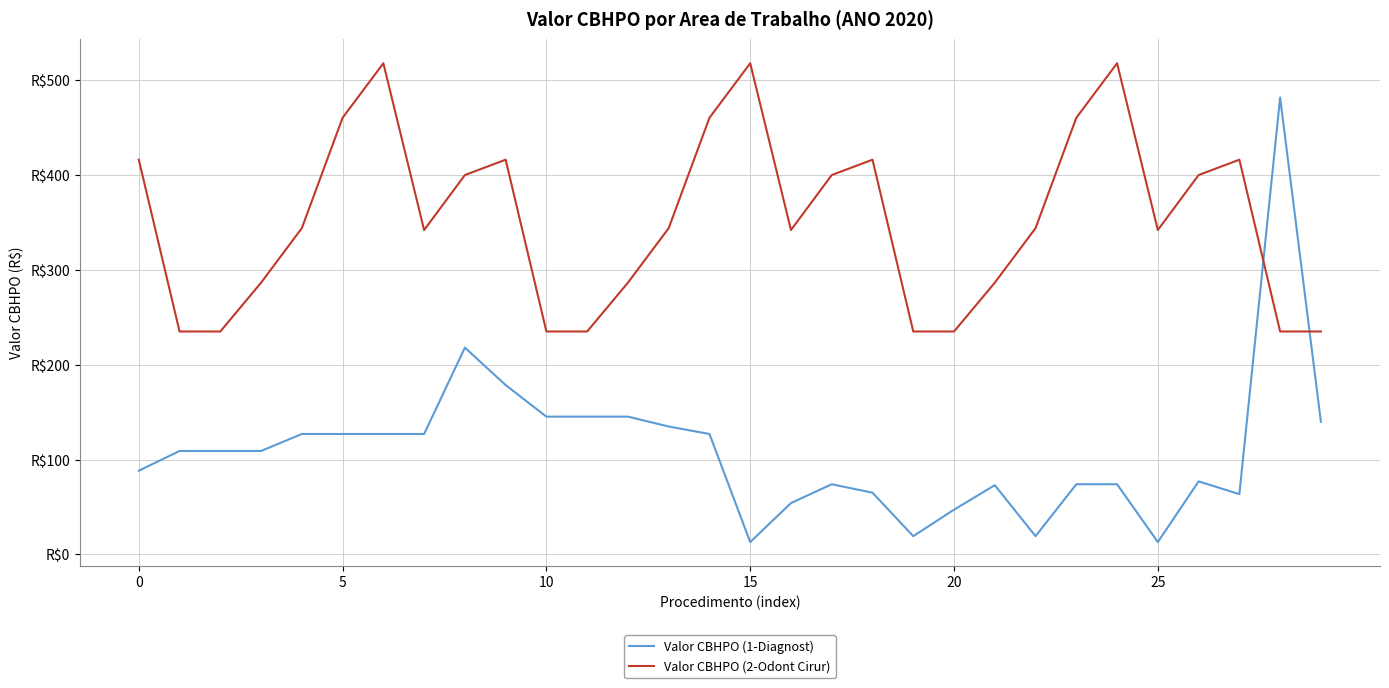

Which series has the largest total across all categories?

Valor CBHPO (2-Odont Cirur)